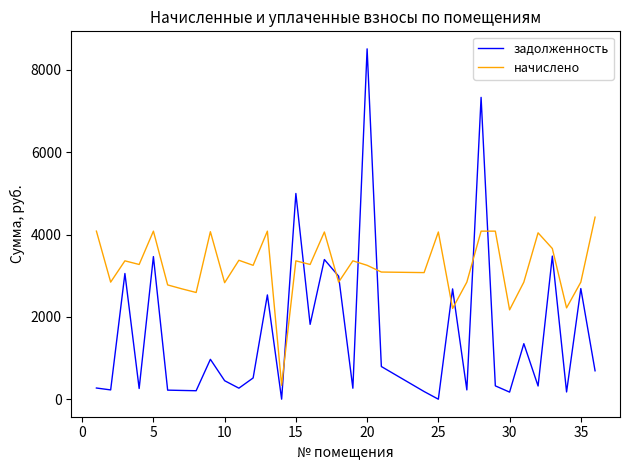

List the series in order of their peak value, lowest first.

начислено, задолженность